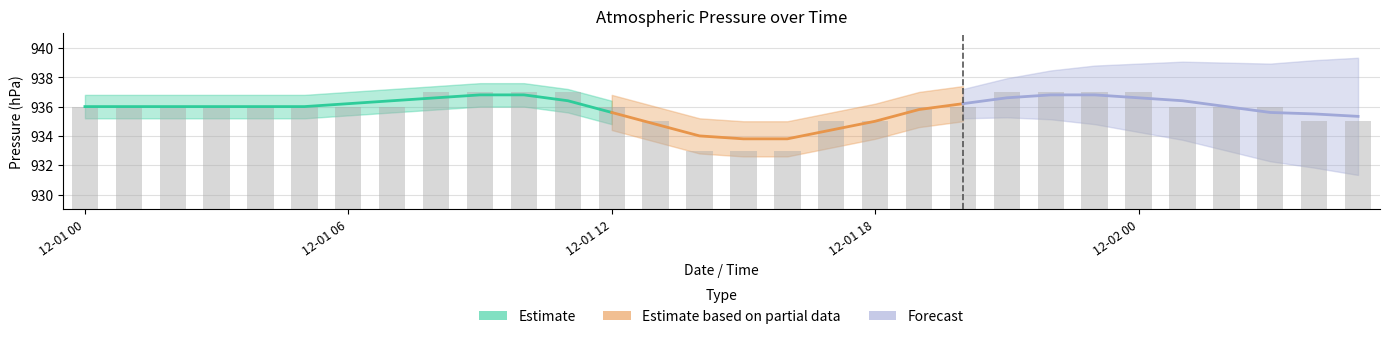

Between 2016-12-01 20:00 and 2016-12-02 05:00, which is larger?

2016-12-01 20:00